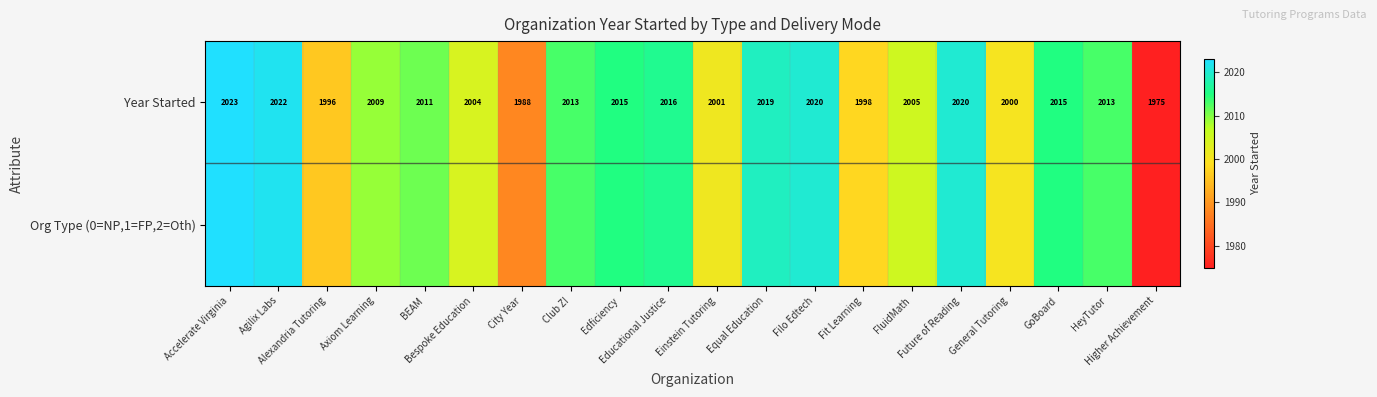

What is the maximum value for Year Started?

2023